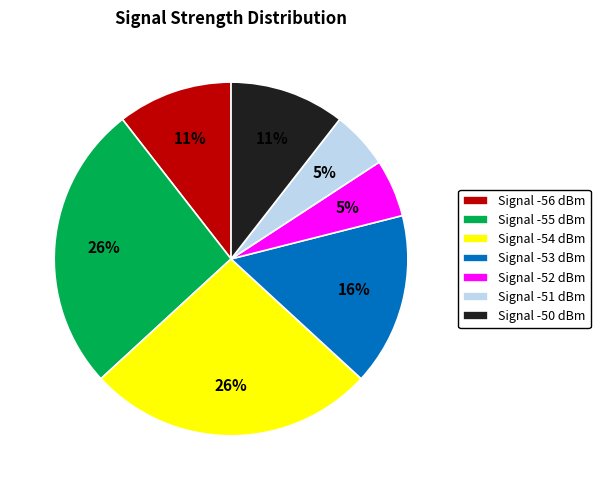

The Signal -53 dBm slice represents 16% of the pie. True or false?

True